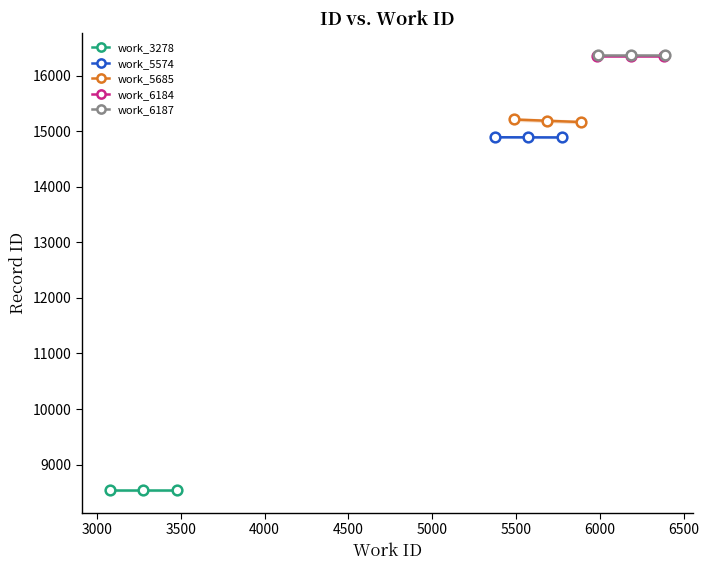

At 3500, list the series in order from largest to smallest.

work_6187, work_6184, work_5685, work_5574, work_3278